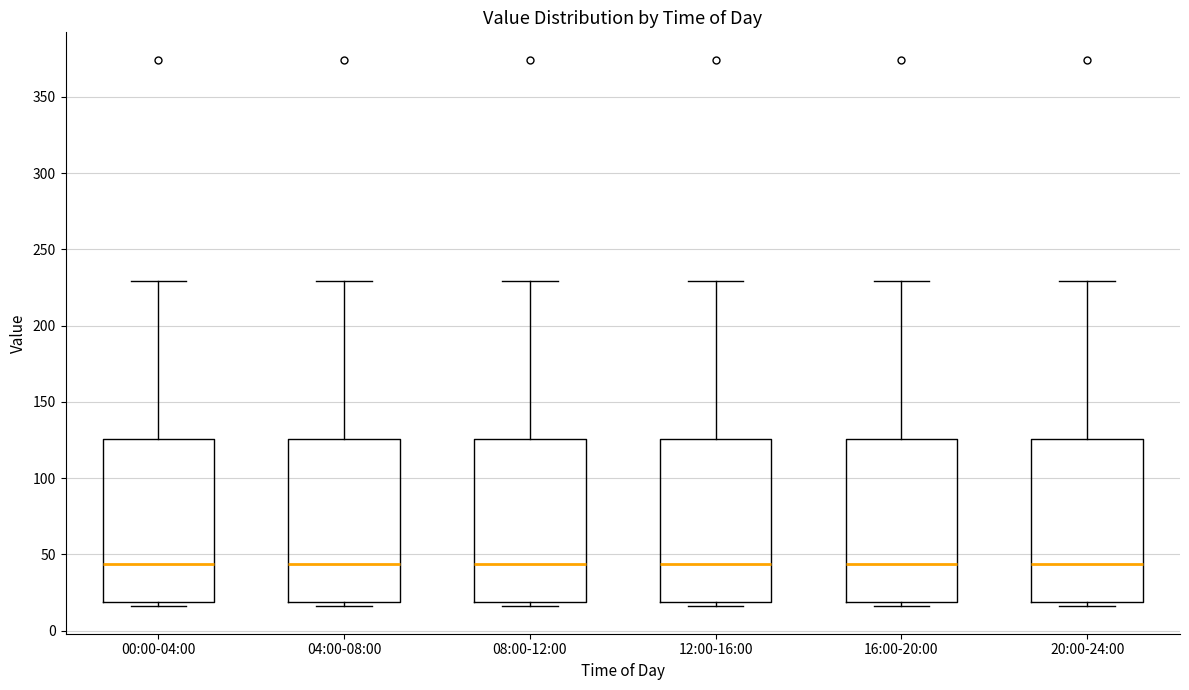

Reading left to right, read every box against the y-axis: the position of its median line, the range the box covers, and the ends of its whiskers. The values are not printed on the chart, so give them approximately, as read against the axis.

00:00-04:00: median 45, box 20 to 125, whiskers 15 to 230
04:00-08:00: median 45, box 20 to 125, whiskers 15 to 230
08:00-12:00: median 45, box 20 to 125, whiskers 15 to 230
12:00-16:00: median 45, box 20 to 125, whiskers 15 to 230
16:00-20:00: median 45, box 20 to 125, whiskers 15 to 230
20:00-24:00: median 45, box 20 to 125, whiskers 15 to 230